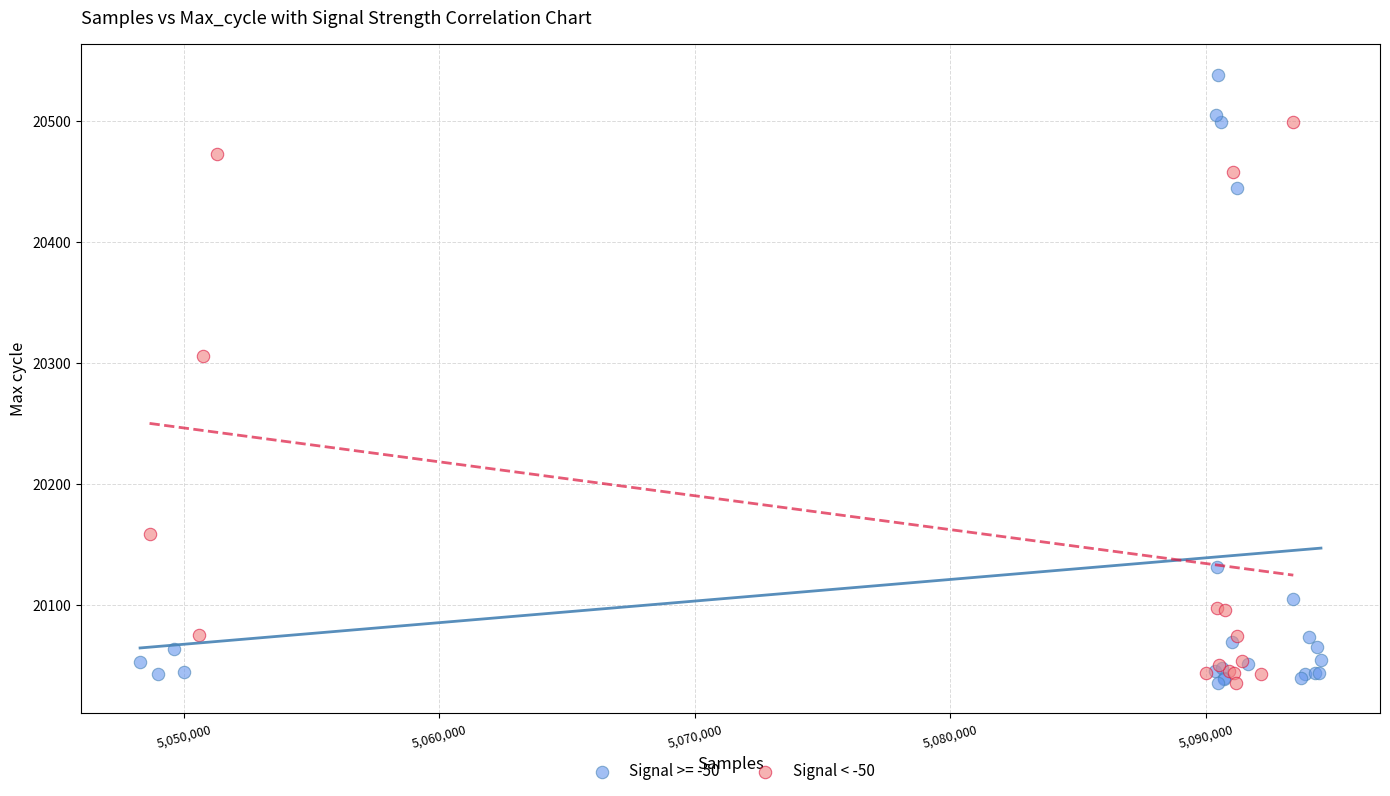

Which series contains the highest Y value?

Signal >= -50